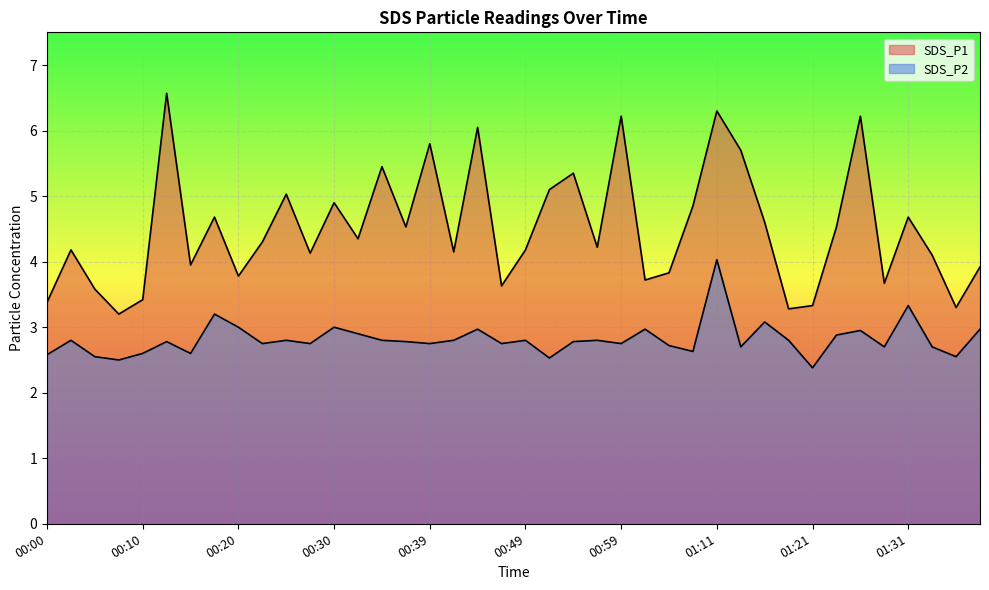

At which category is the sum across all series the highest?

01:11